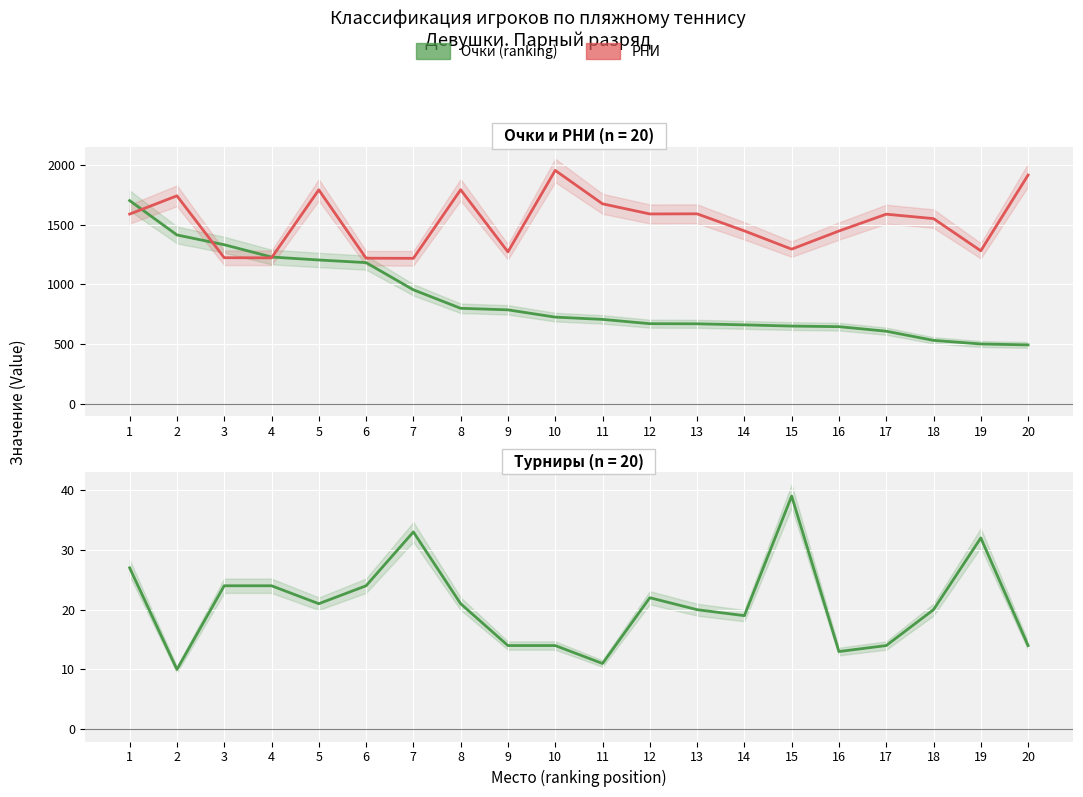

At which category does the chart reach its minimum across all series?

2